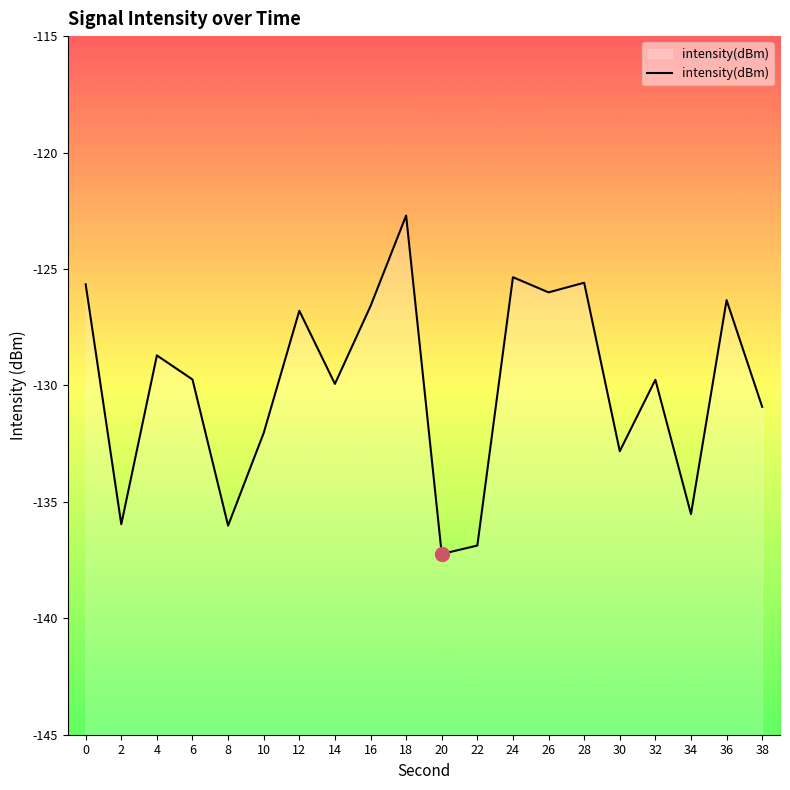

Which has a higher value, 30 or 16?

16